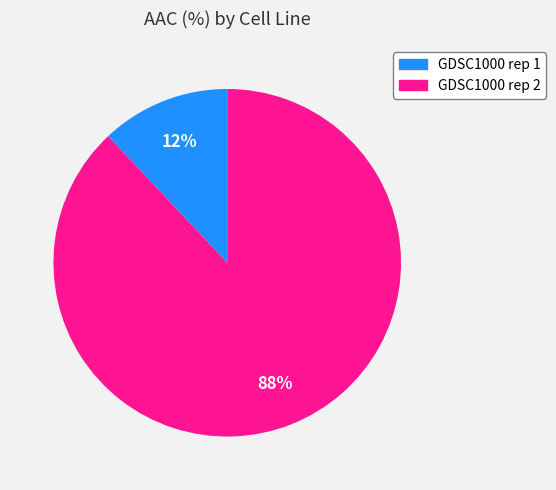

To the nearest percent, what is the average slice percentage?

50%